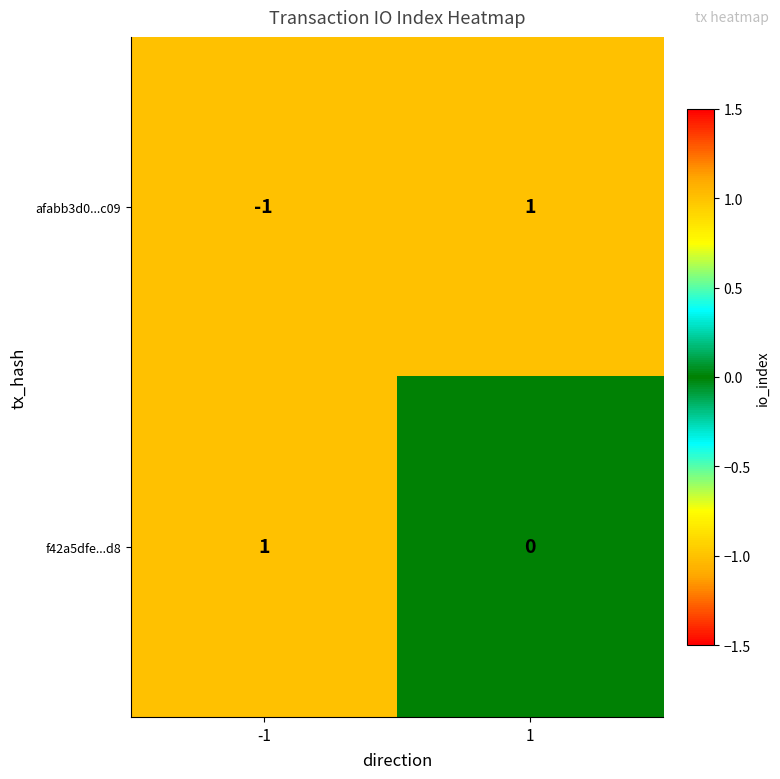

Which series has the largest range (max minus min)?

afabb3d0...c09